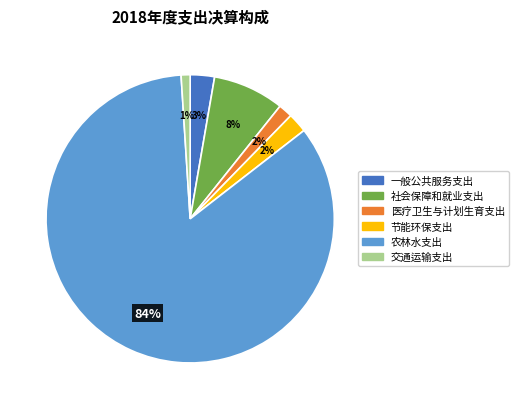

Which has a higher value, 节能环保支出 or 一般公共服务支出?

一般公共服务支出